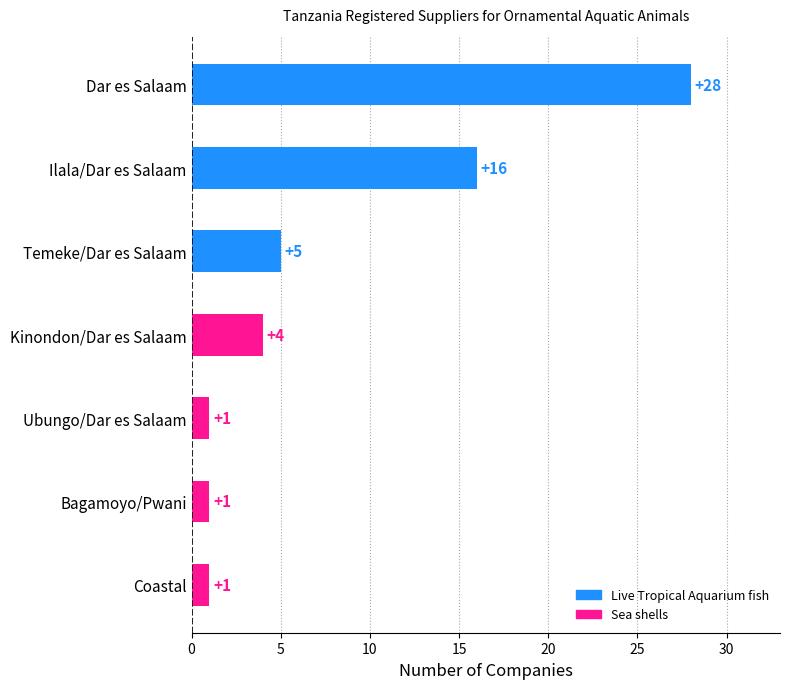

How many bars are there in total?

7